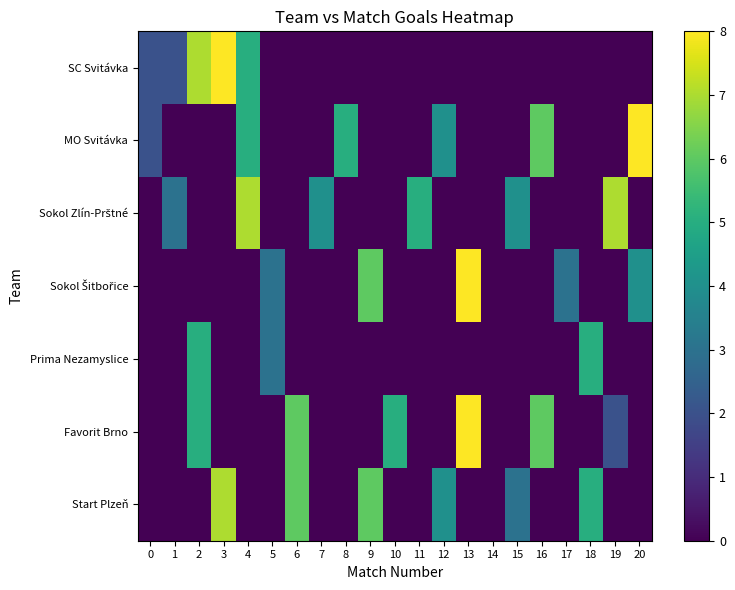

What is the greatest value displayed?

8